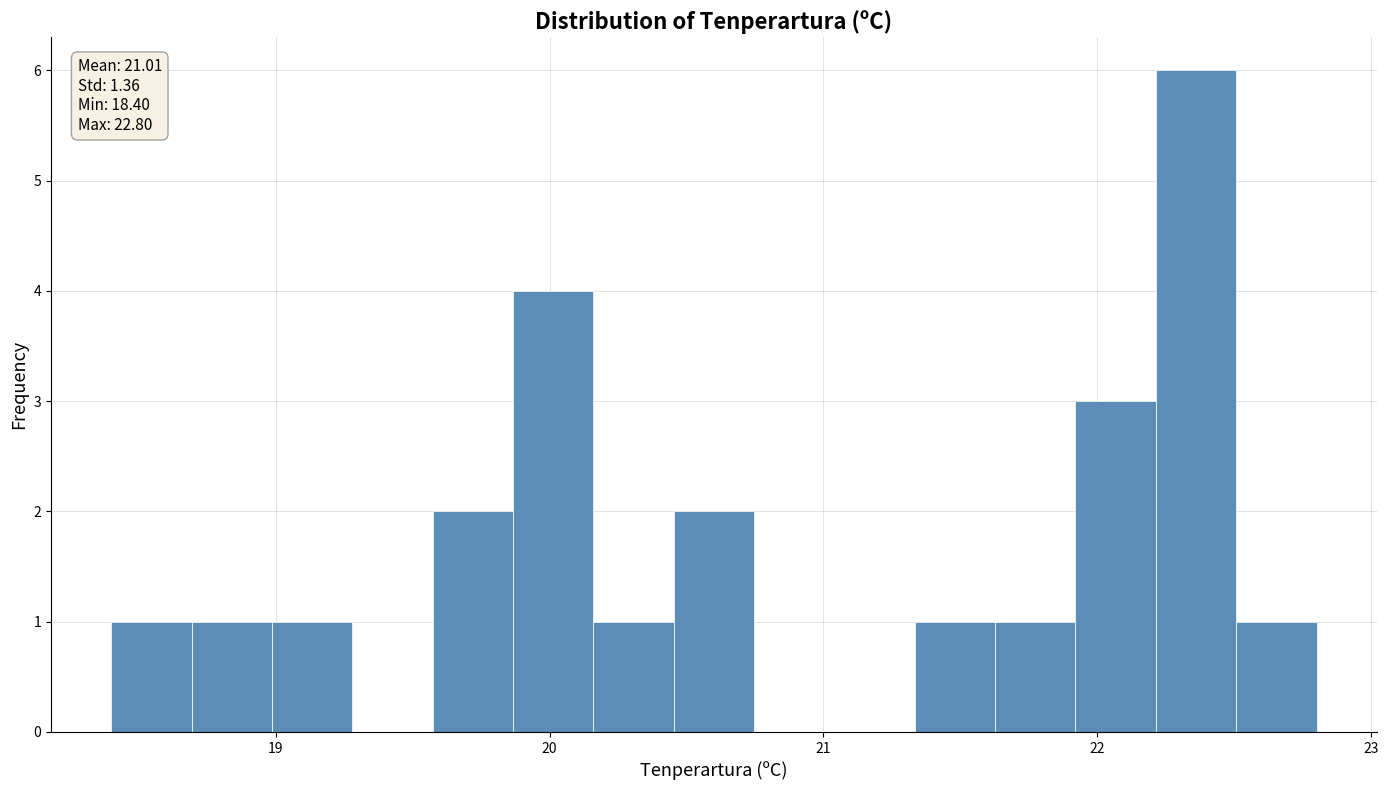

Around what value on the x-axis is the tallest bar? Give the approximate position of its centre, as read against the axis.

22.4